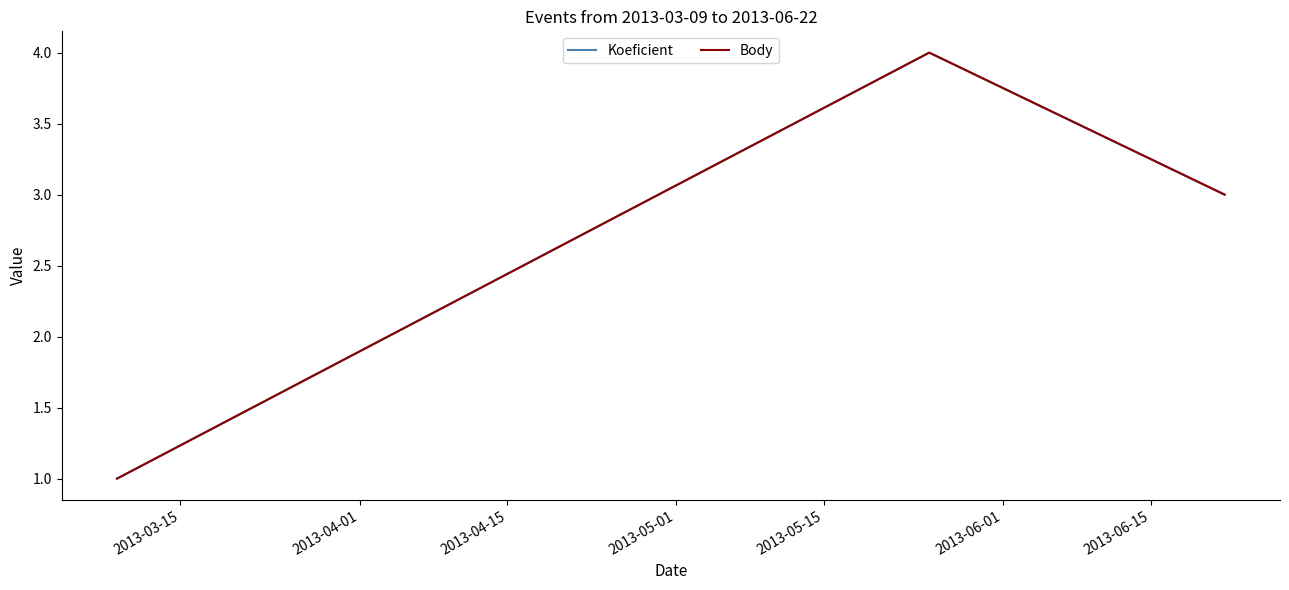

How many lines are shown in the chart?

2